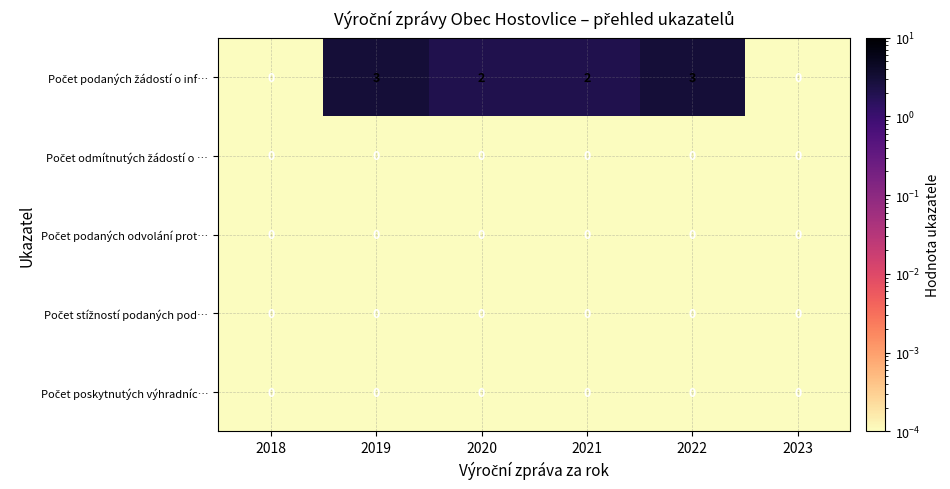

What is the difference between the highest and lowest values at 2022?

3